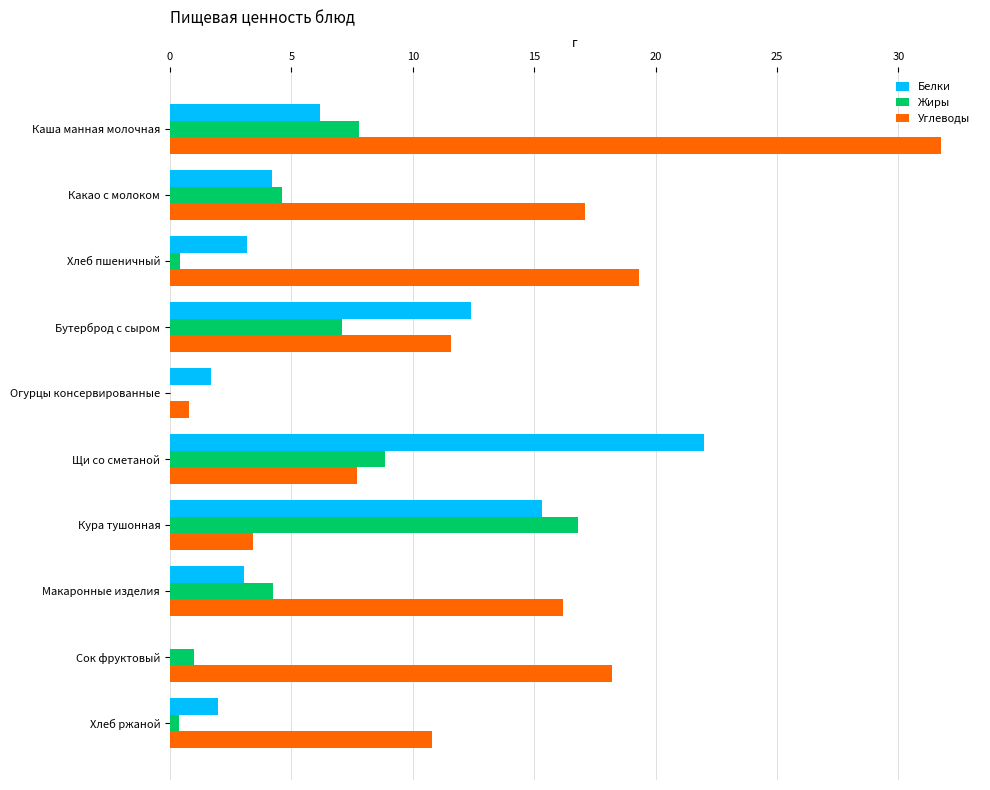

At which category is the sum across all series the highest?

Каша манная молочная